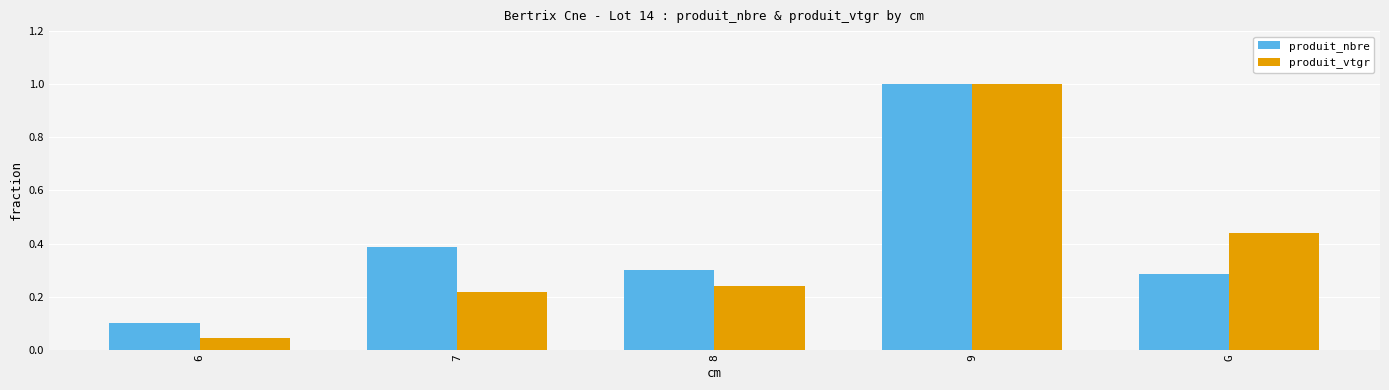

What is the difference between the maximum and minimum values in the produit_vtgr series?

1.0